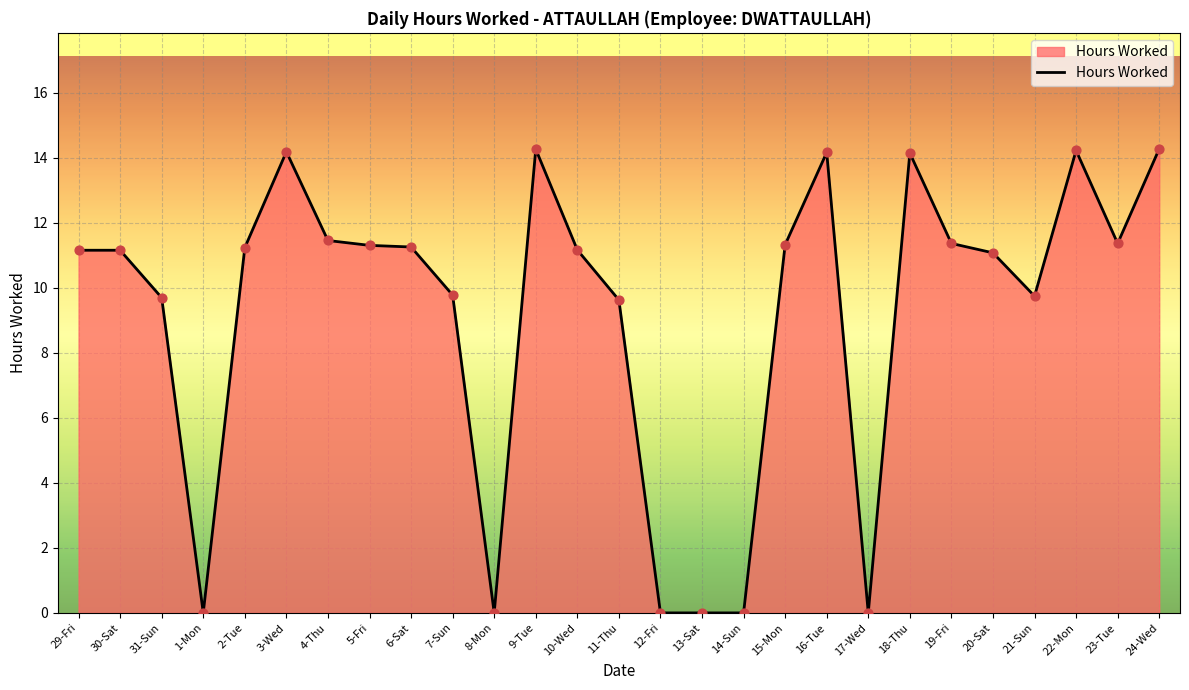

What is the change in value from 4-Thu to 10-Wed?

-0.3